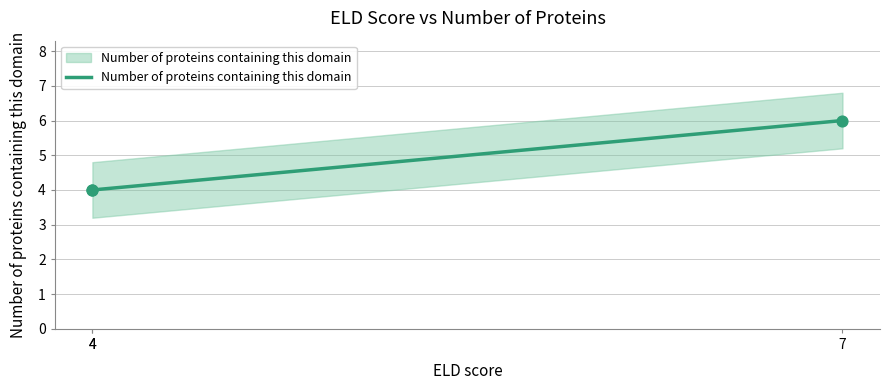

What is the change in value from 4 to 7?

+2